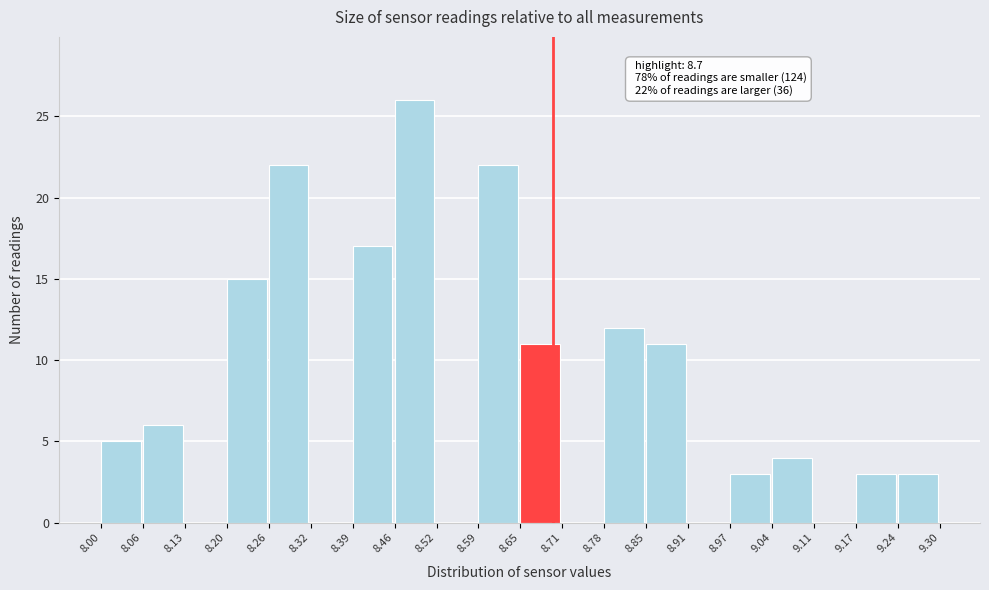

Which range on the x-axis has the tallest bar?

8.46 to 8.52